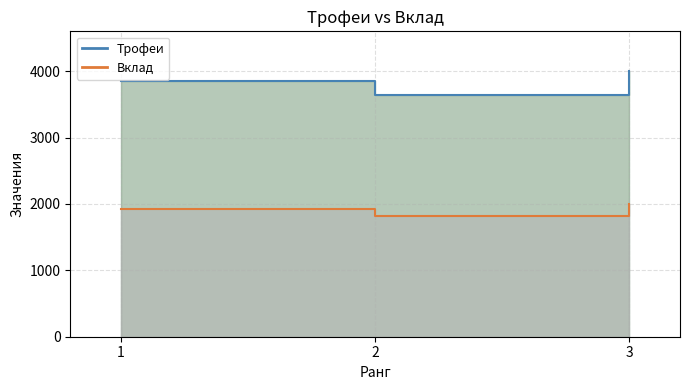

List the labels in order of Трофеи value, smallest first.

2, 1, 3